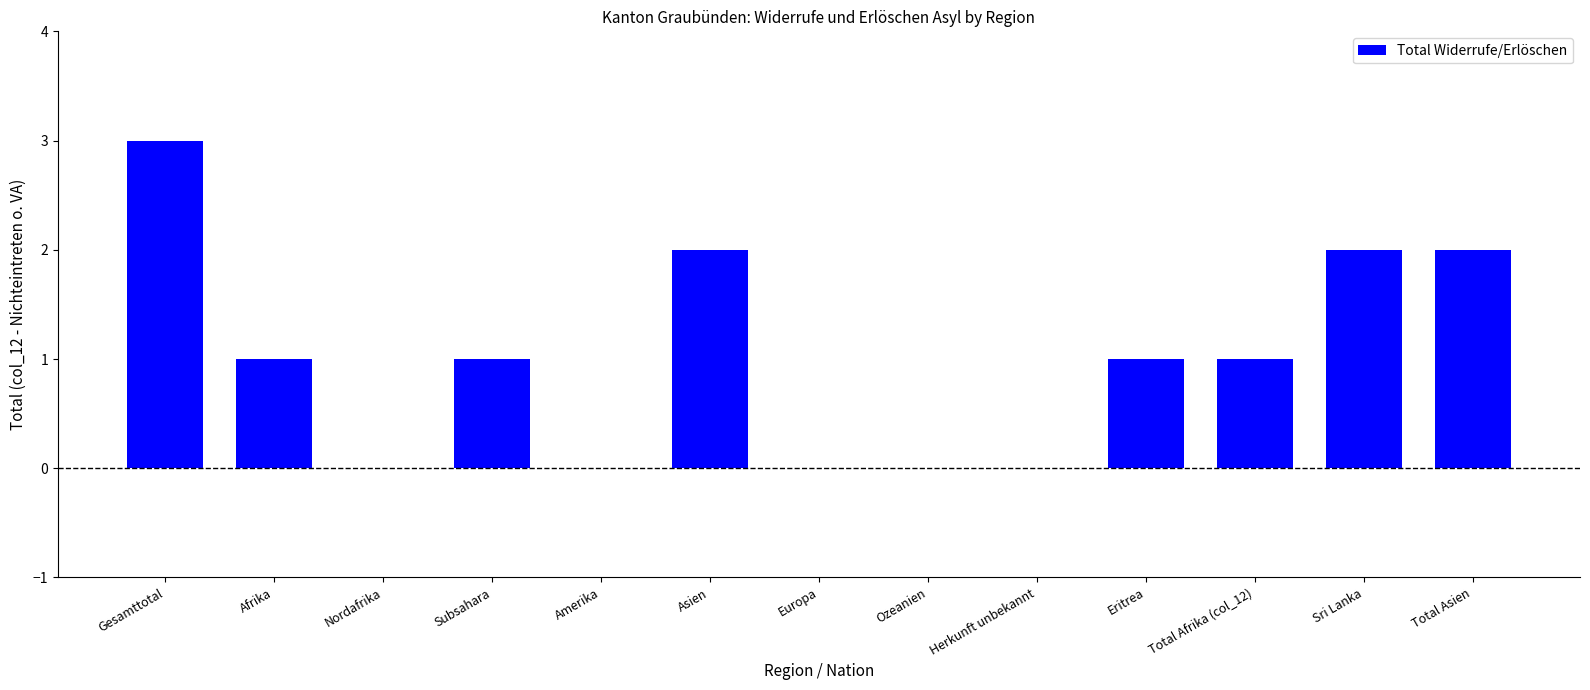

At which label does the data first exceed 1?

Gesamttotal